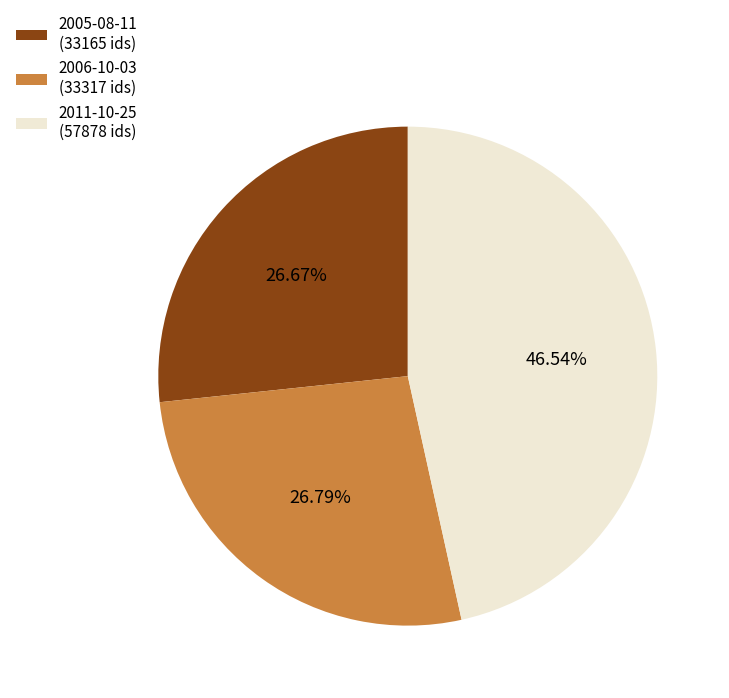

Count the number of slices in the pie.

3